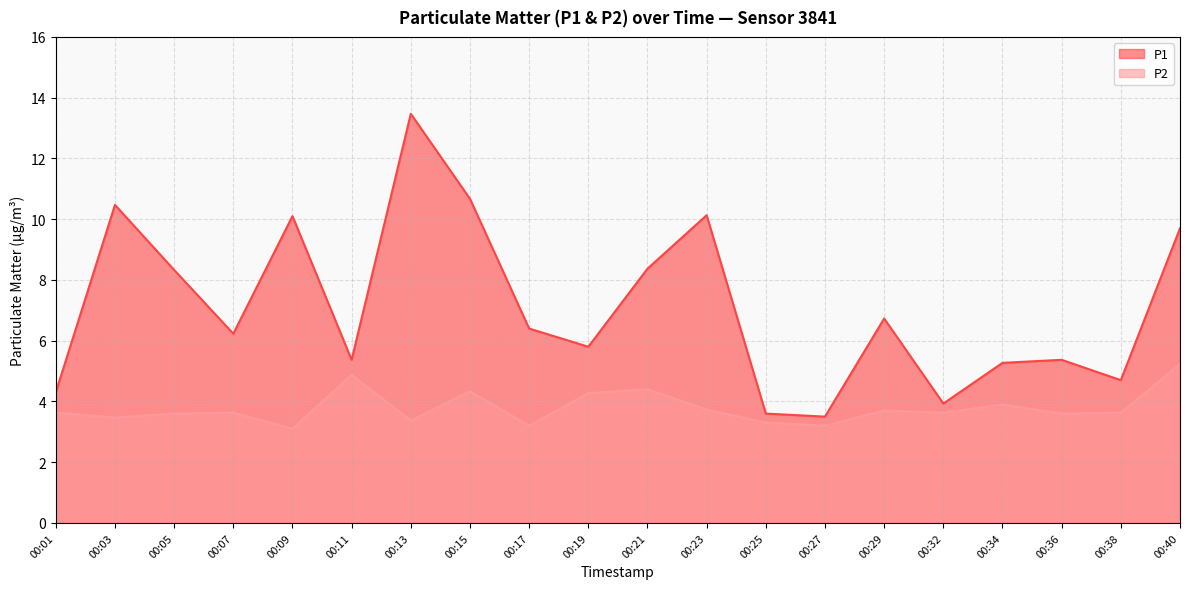

Rank the series by their average value, from lowest to highest.

P2, P1